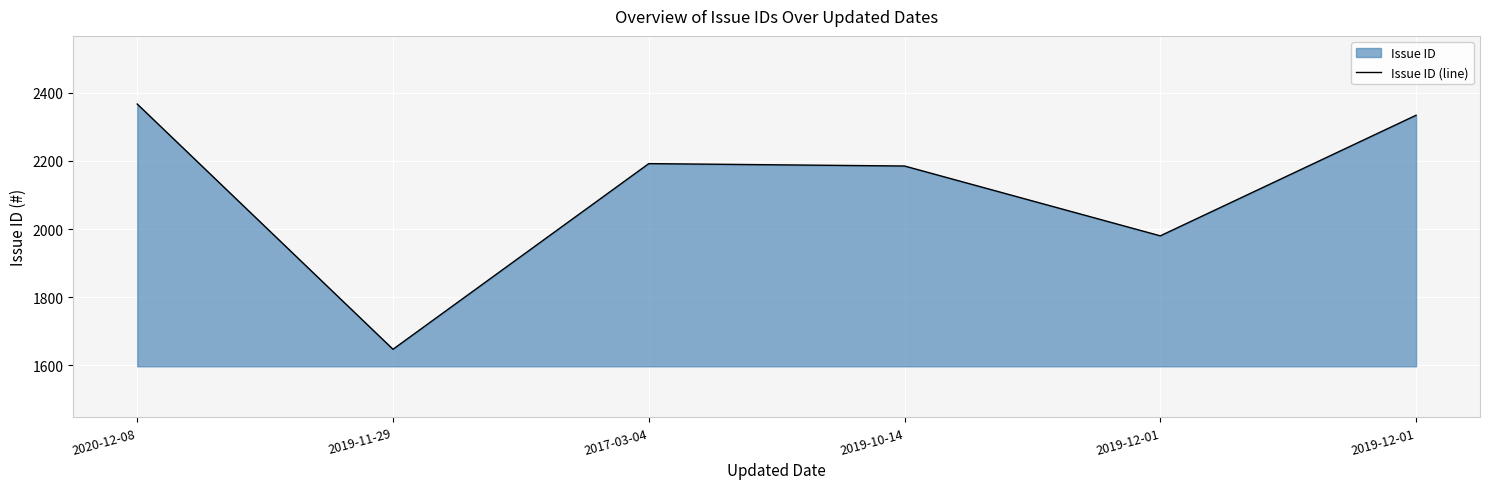

What is the change in value from 2020-12-08 to 2019-12-01?

-33